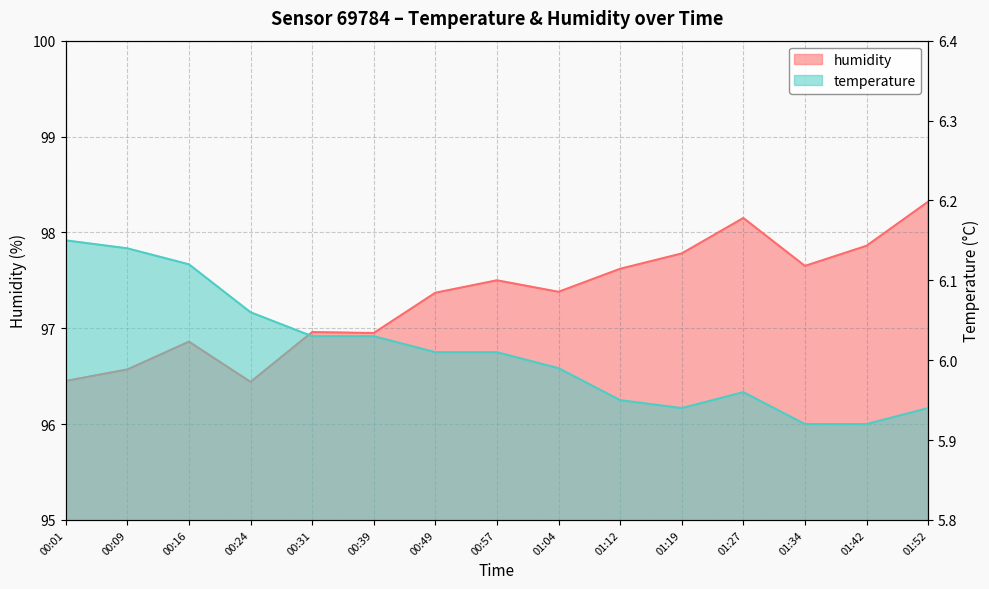

How many data points does each series have?

15